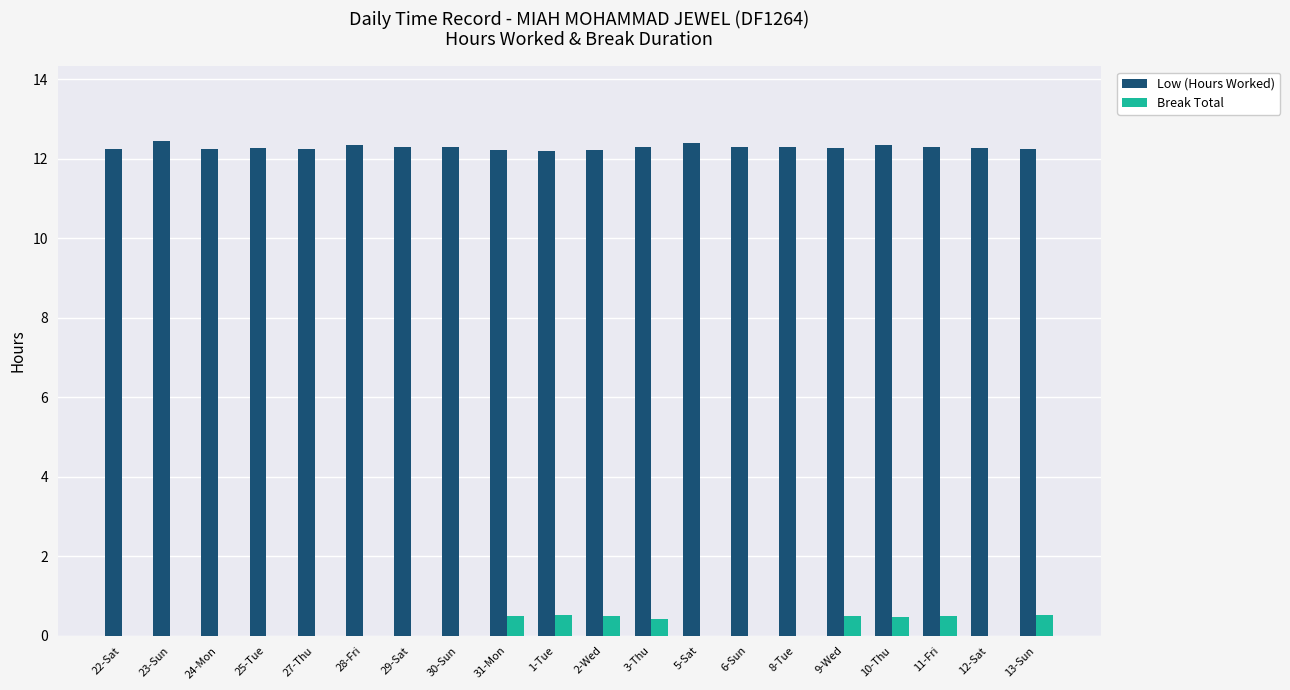

What is the highest value of the Break Total series?

0.5